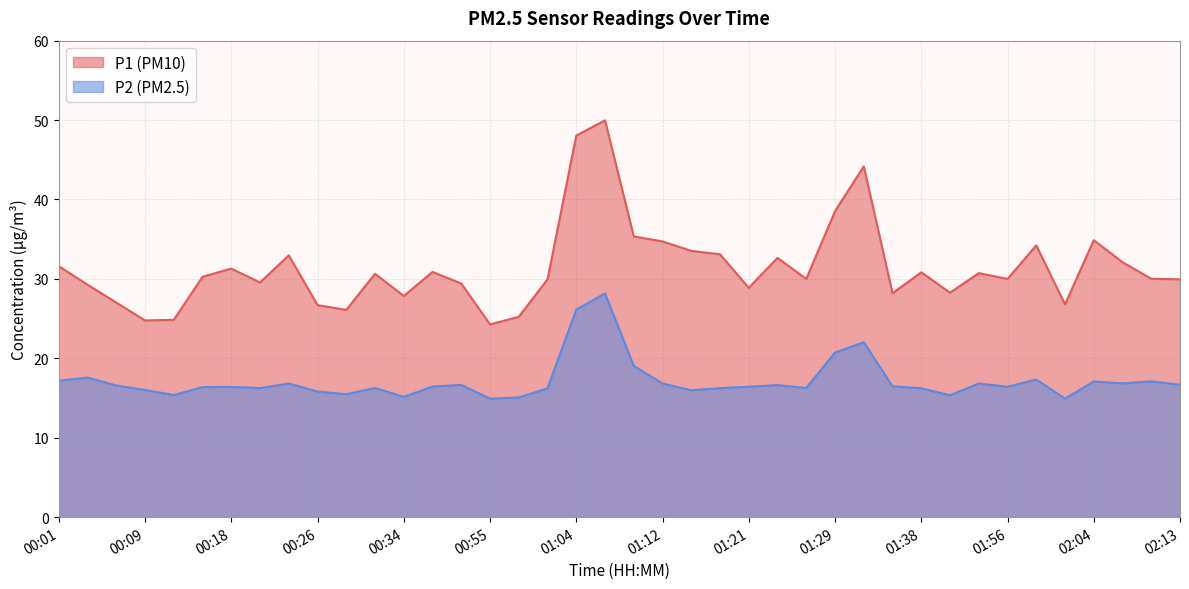

What position from the right is 01:38?

10